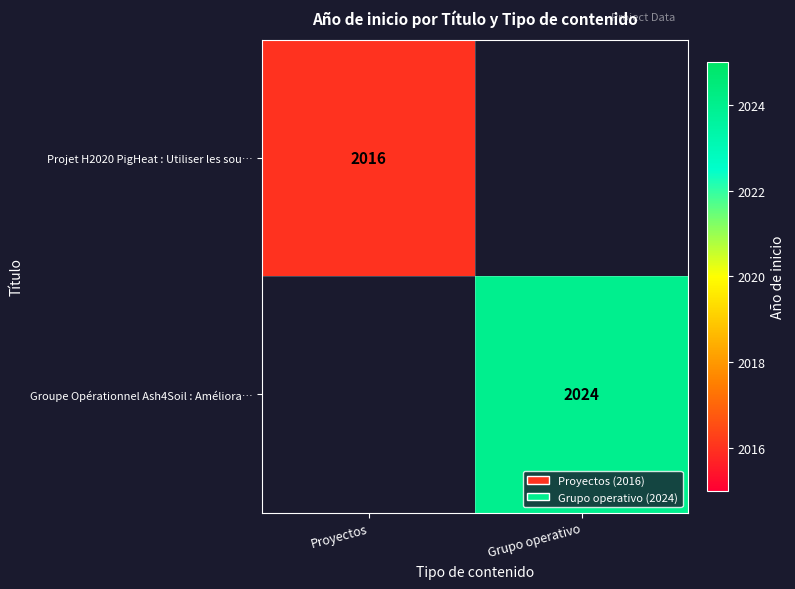

Is it true that Projet H2020 PigHeat : Utiliser les sou… equals 2016 at Proyectos?

True